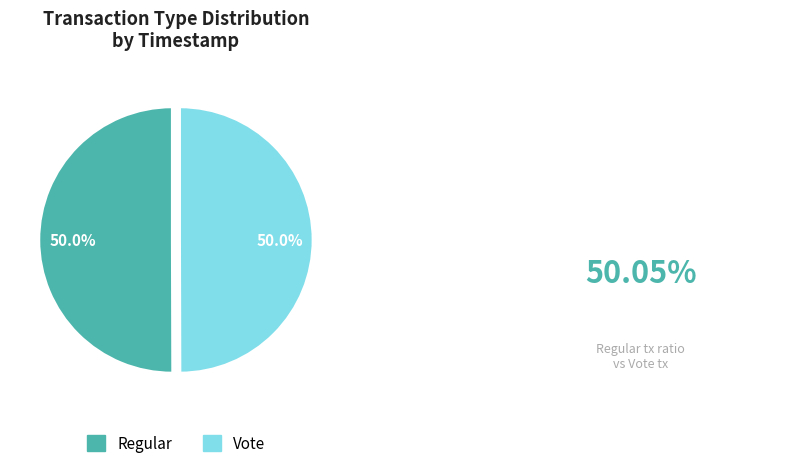

Is it true that Regular is 50% of the pie?

True